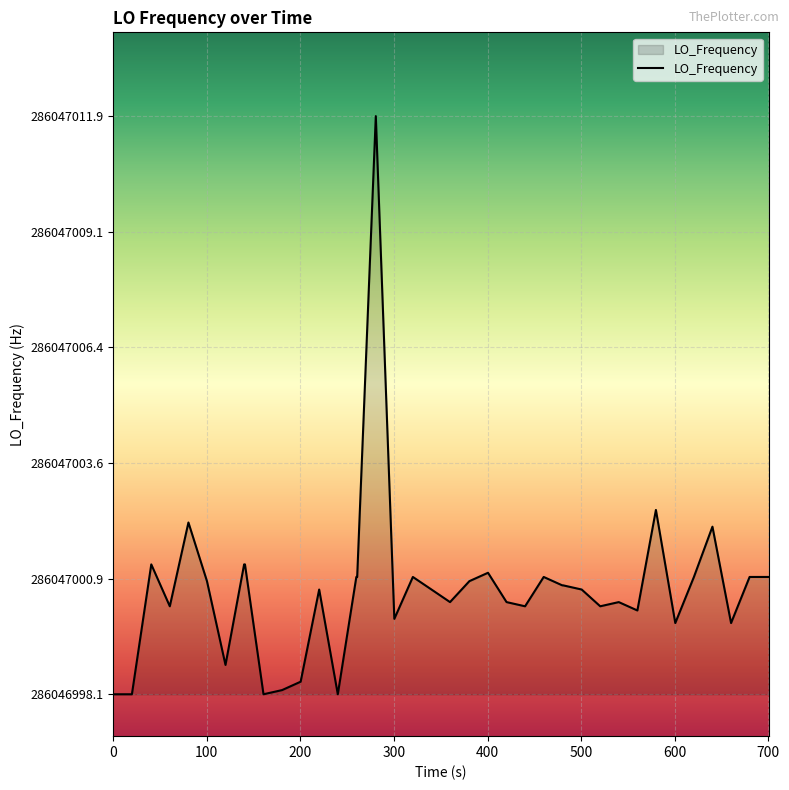

Does the chart display data point markers on the line(s)?

No